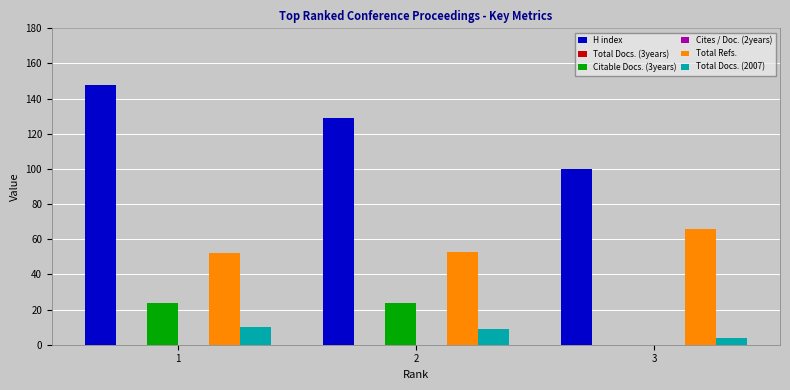

Is it true that Total Docs. (2007) equals 2 at 1?

False